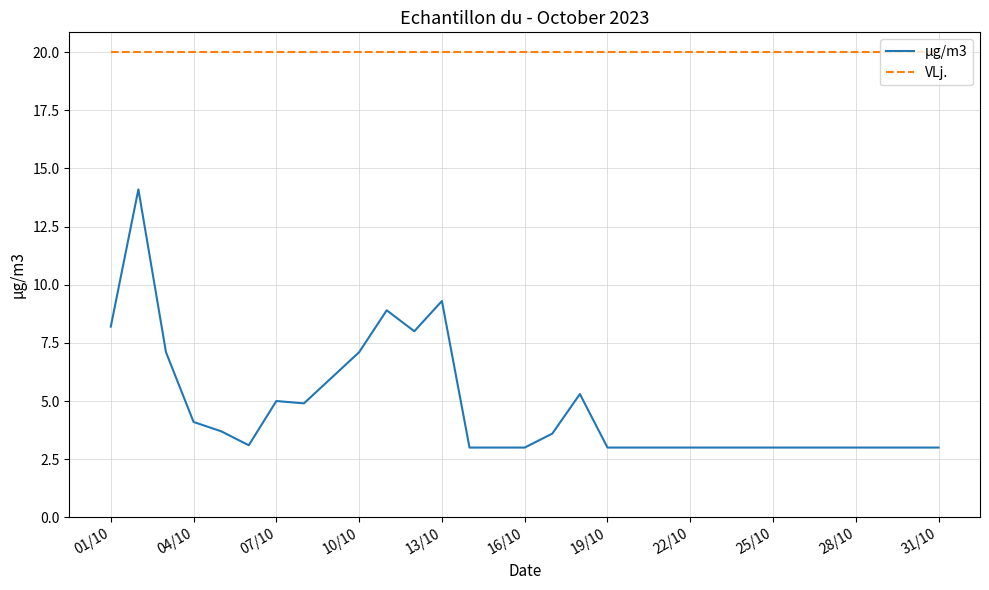

What is the sum of all VLj. values?

620.0